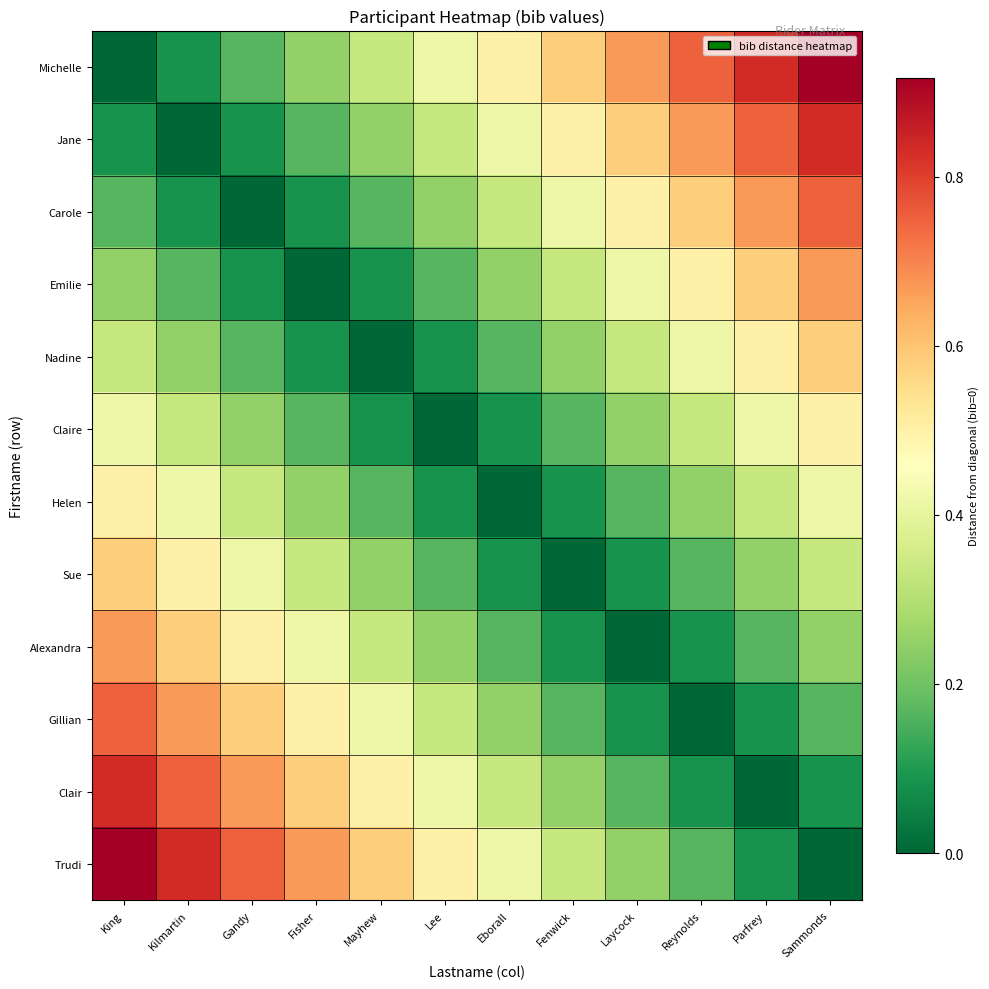

At which category does the chart reach its peak across all series?

Sammonds